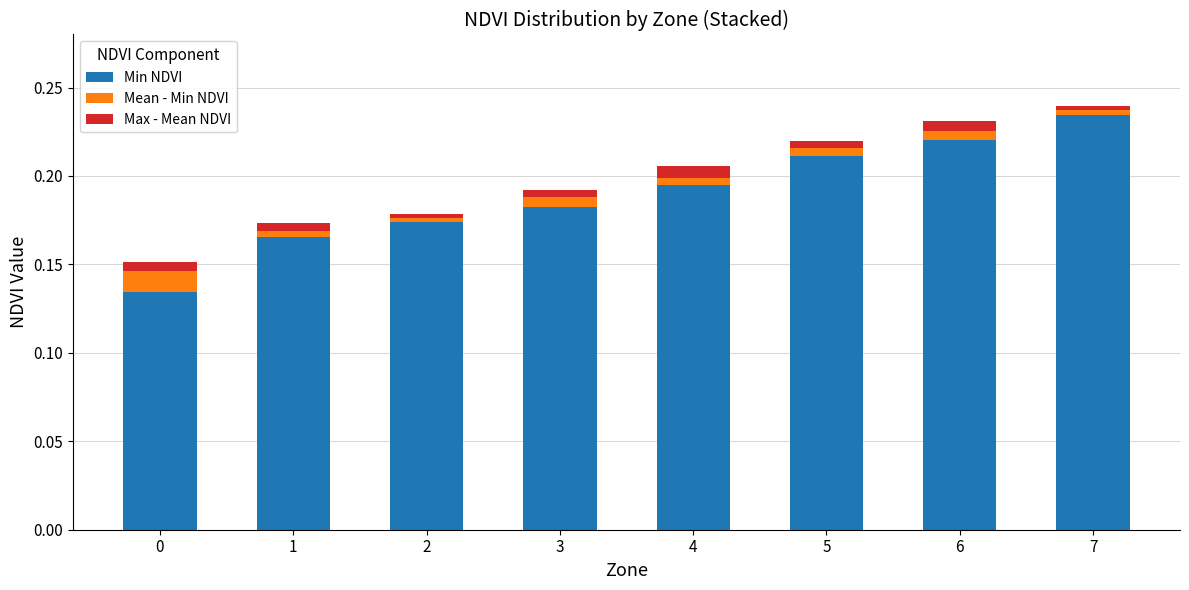

List the labels in order of Max - Mean NDVI value, largest first.

4, 6, 0, 1, 5, 3, 7, 2